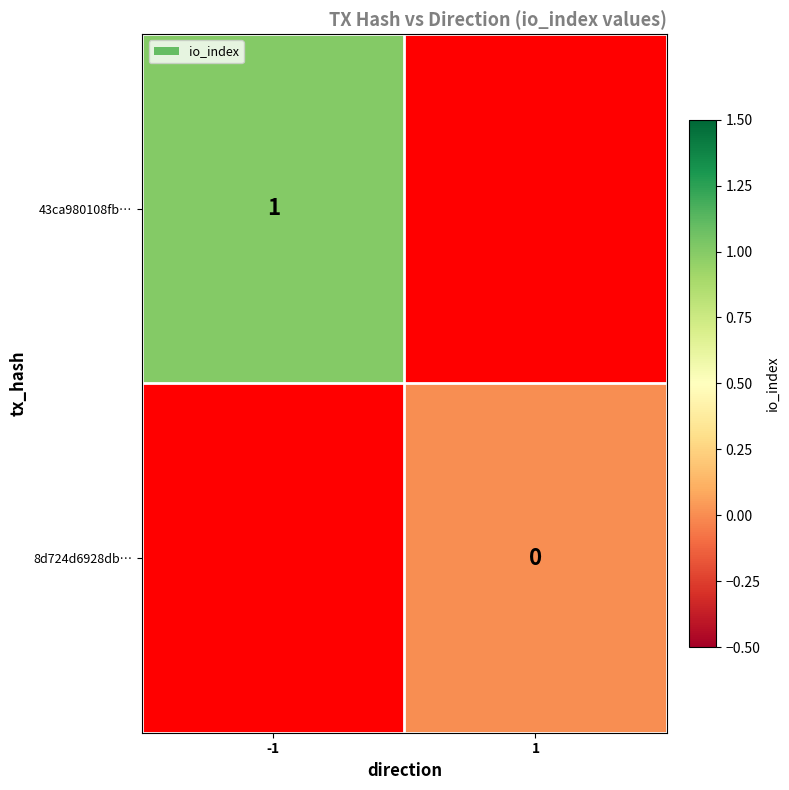

At how many categories does at least one series exceed 0?

1